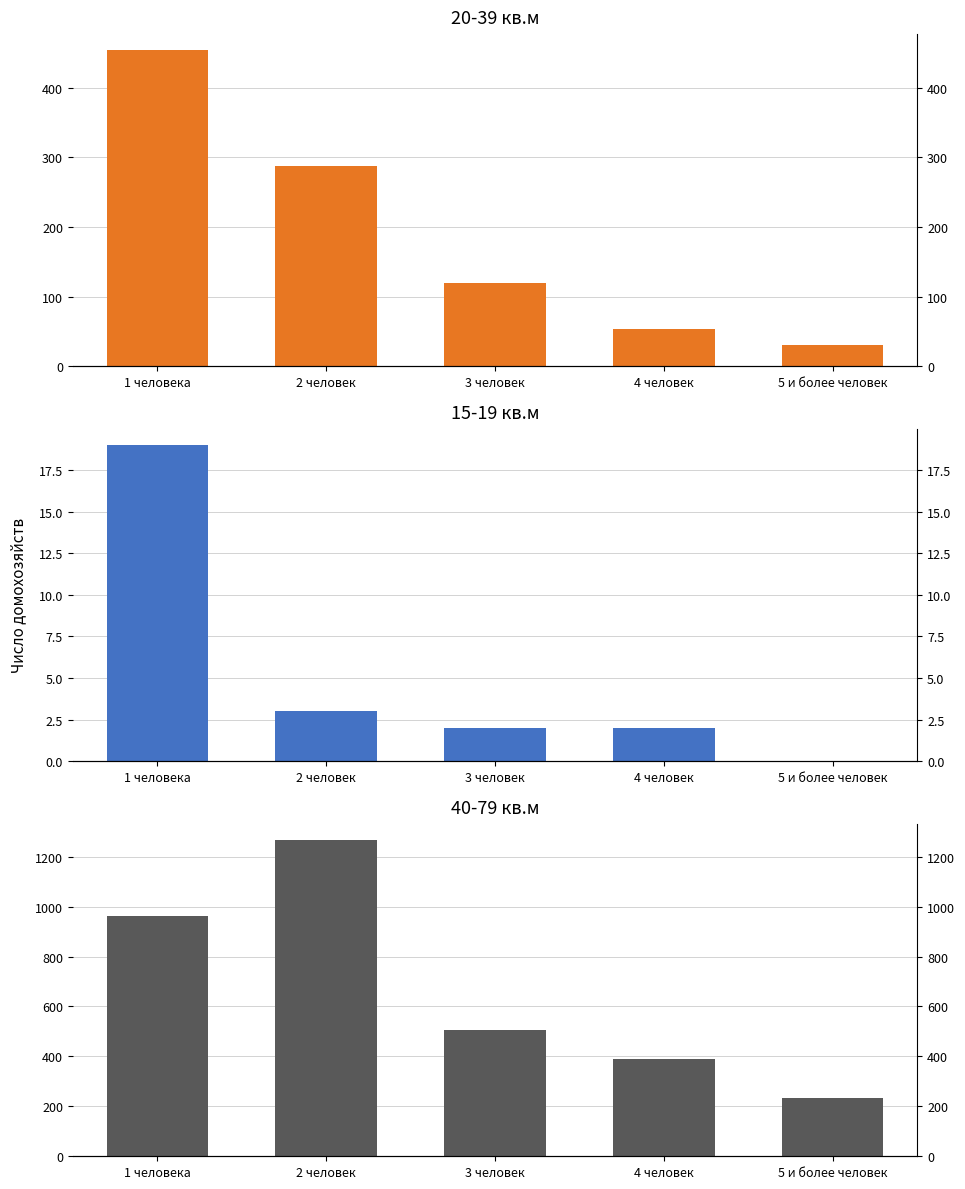

Which series has the largest total across all categories?

40-79 кв.м